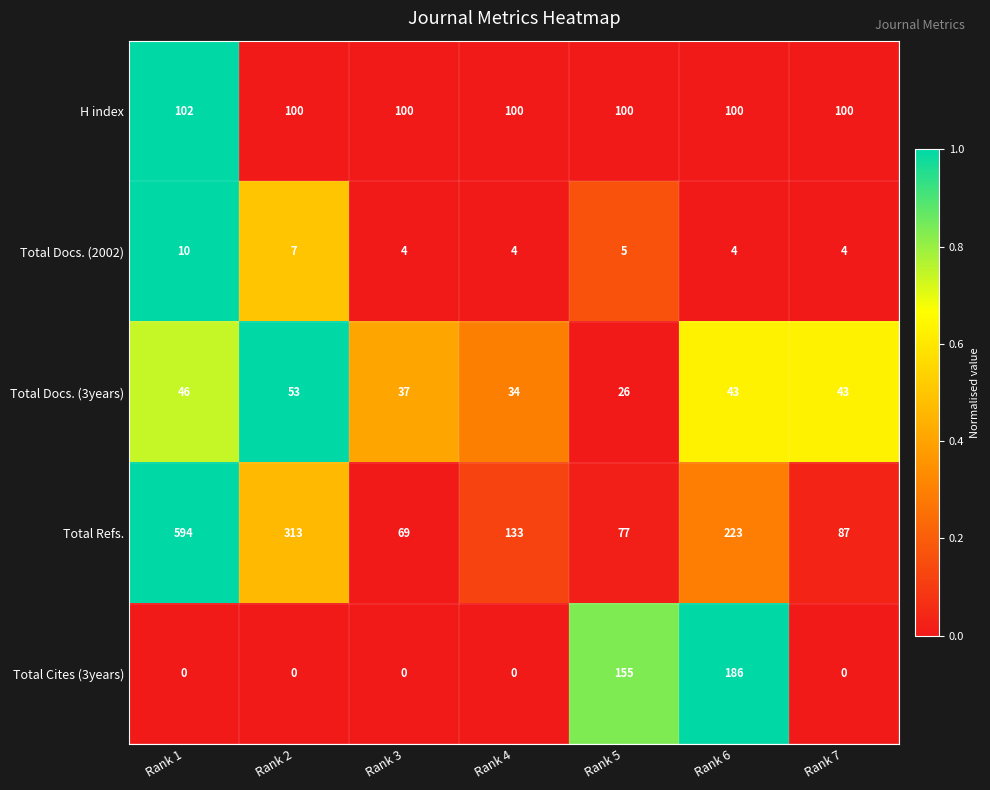

What is the total value across all series at Rank 2?

473